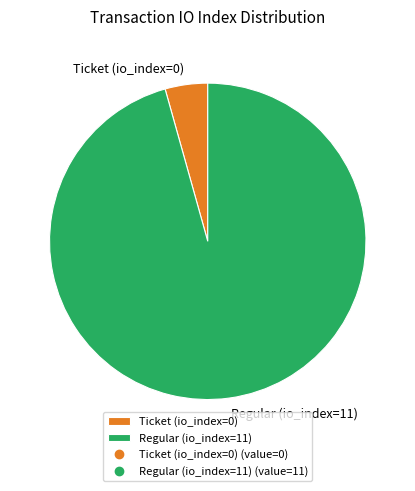

Is it true that Ticket (io_index=0) is 9% of the pie?

False